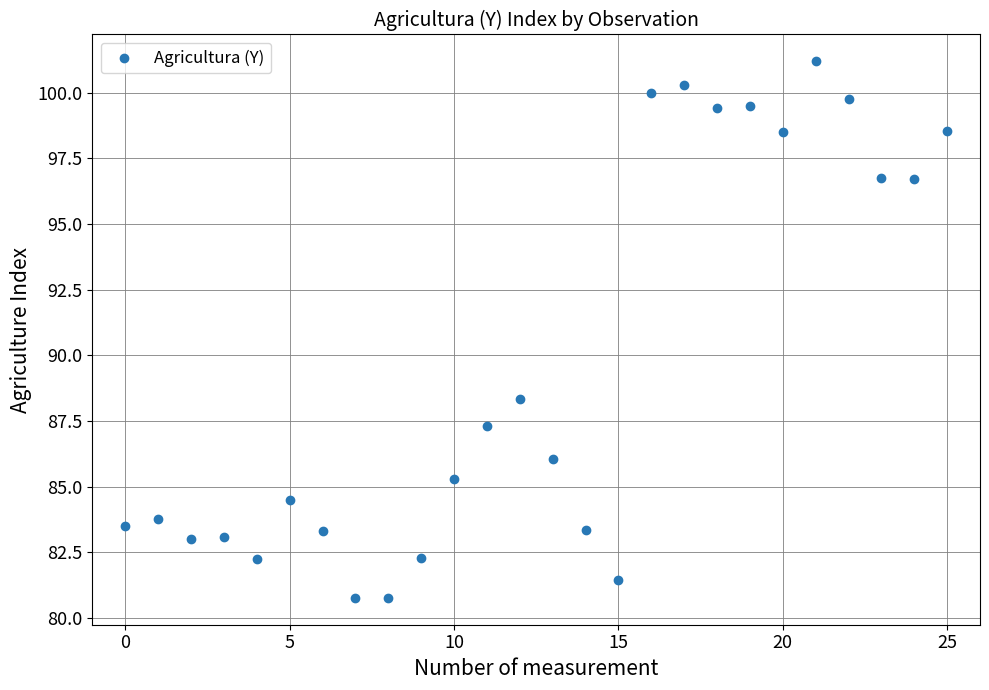

What Y value in the scatter plot is closest to 90?

88.3